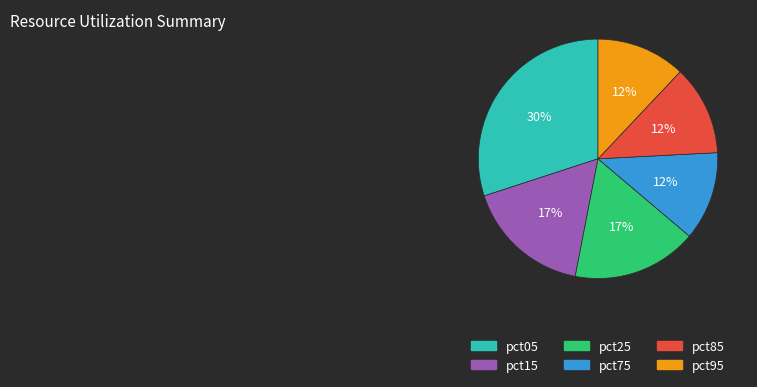

Count the number of slices in the pie.

6